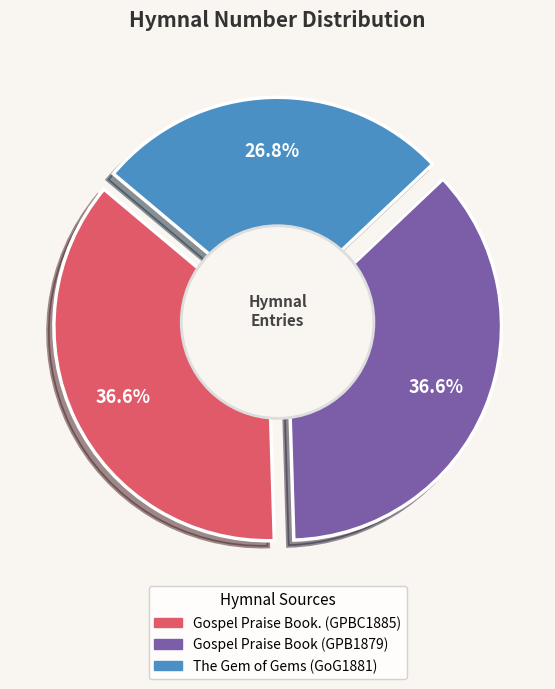

Is there a majority slice in this chart?

No